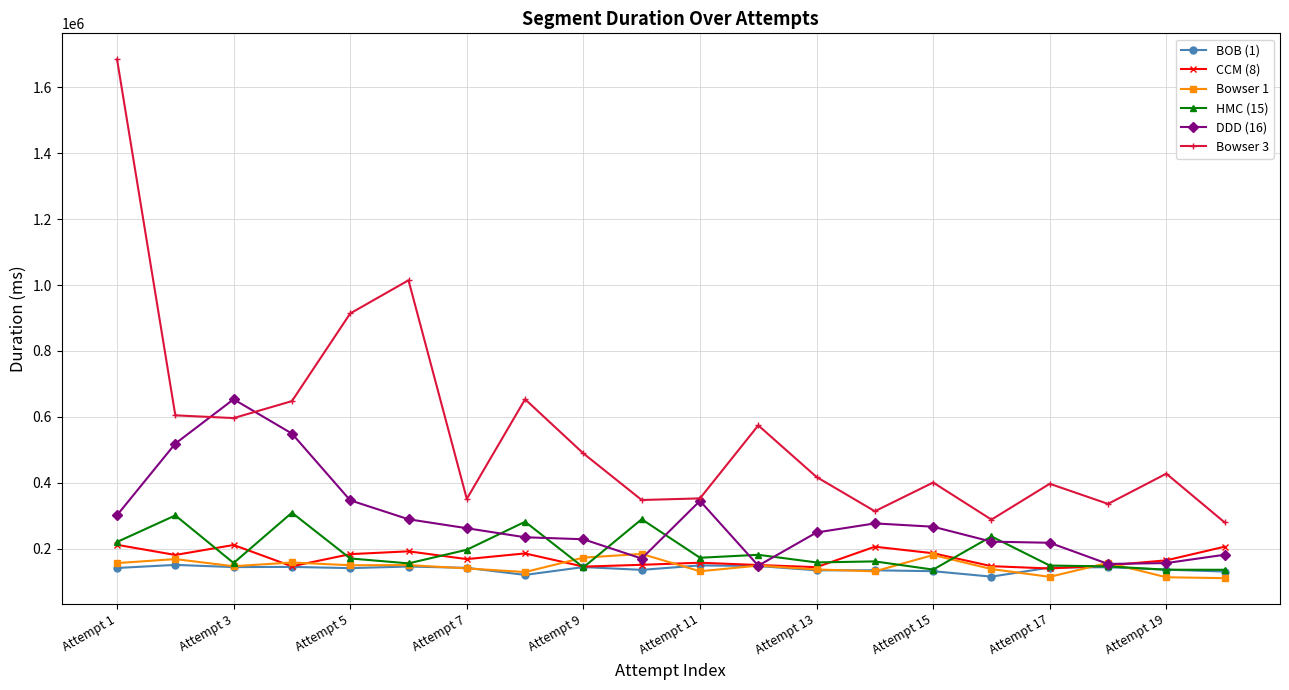

List the series in order of their peak value, lowest first.

BOB (1), Bowser 1, CCM (8), HMC (15), DDD (16), Bowser 3